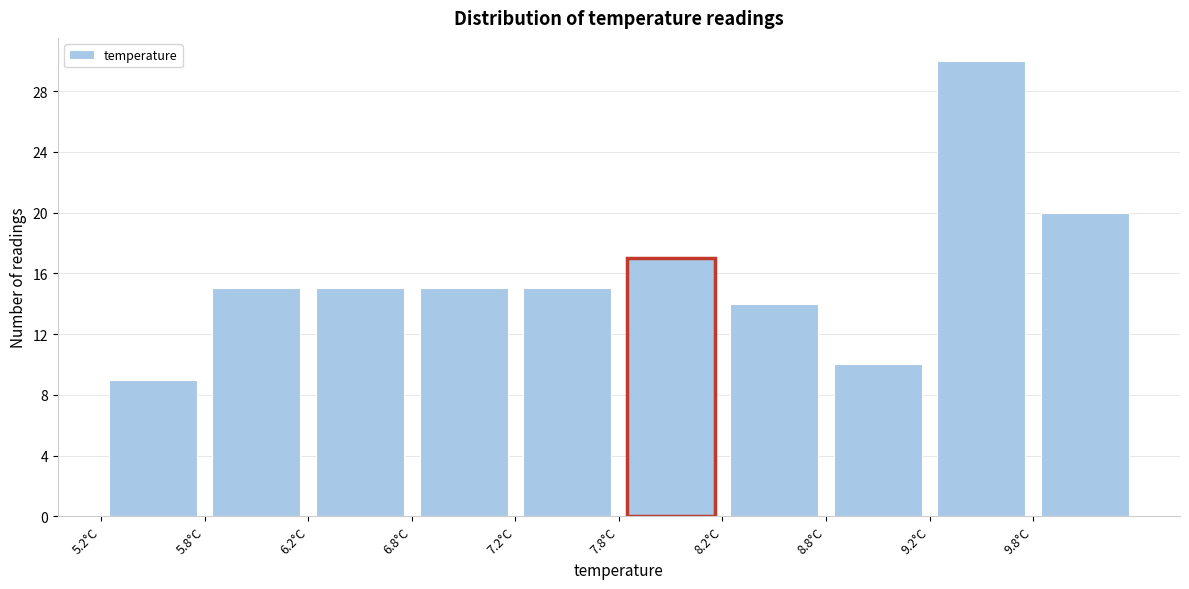

Reading left to right, list every bar in this chart as the range it spans on the x-axis followed by its height. The values are not printed on the chart, so give them approximately, as read against the axis.

5.25 to 5.75: 9
5.75 to 6.25: 15
6.25 to 6.75: 15
6.75 to 7.25: 15
7.25 to 7.75: 15
7.75 to 8.25: 17
8.25 to 8.75: 14
8.75 to 9.25: 10
9.25 to 9.75: 30
9.75 to 10.25: 20